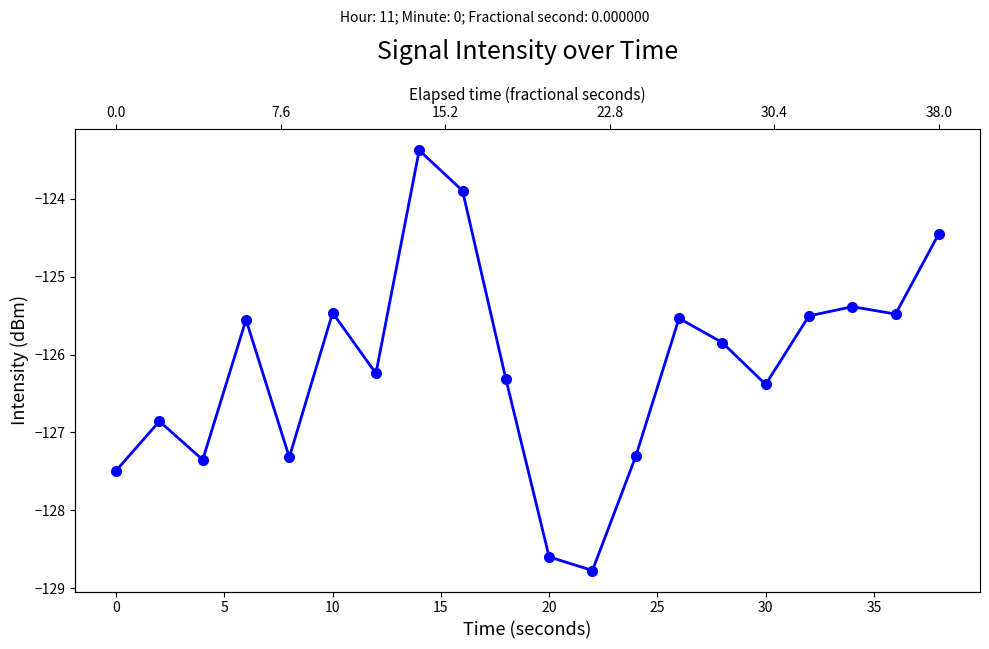

What is the smallest value displayed?

-128.8